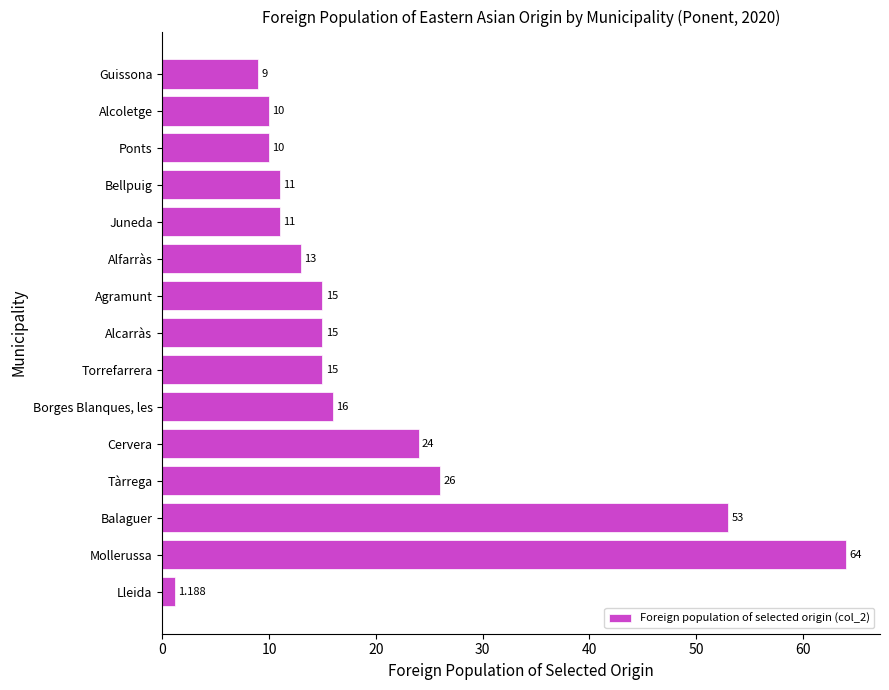

Where is the data nearest to the value 32?

Tàrrega